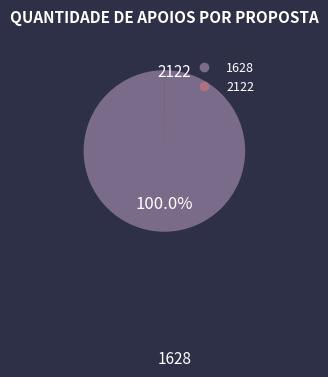

Is it true that 1628 is 90% of the pie?

False